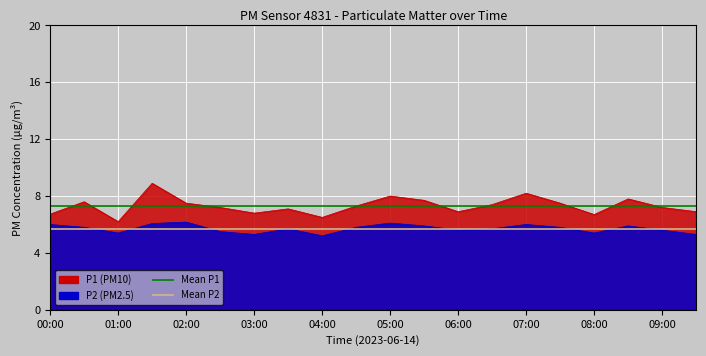

Is it true that Mean P2 equals 5.7 at 00:00?

True